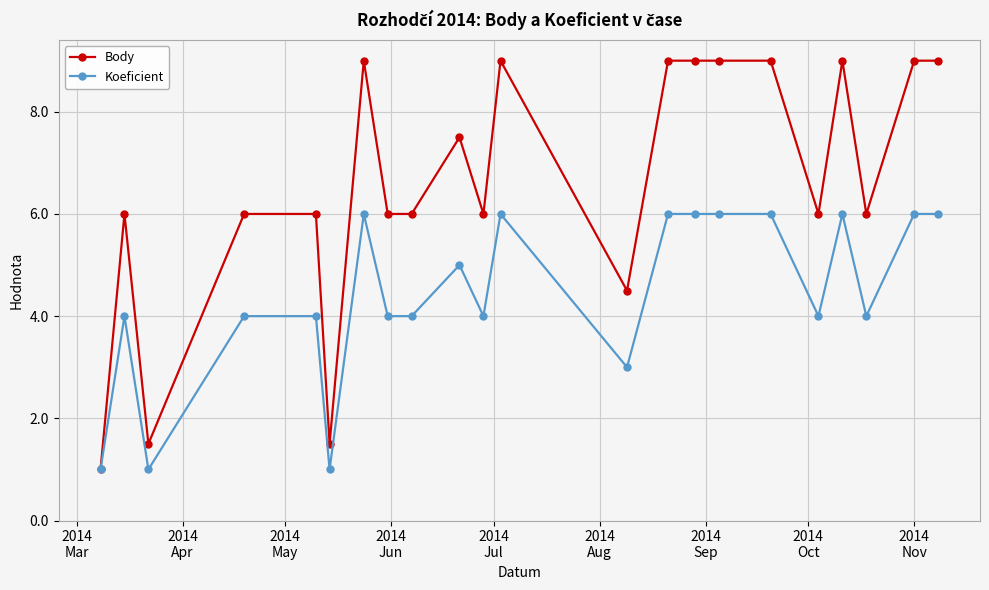

Which series has the widest spread of values?

Body